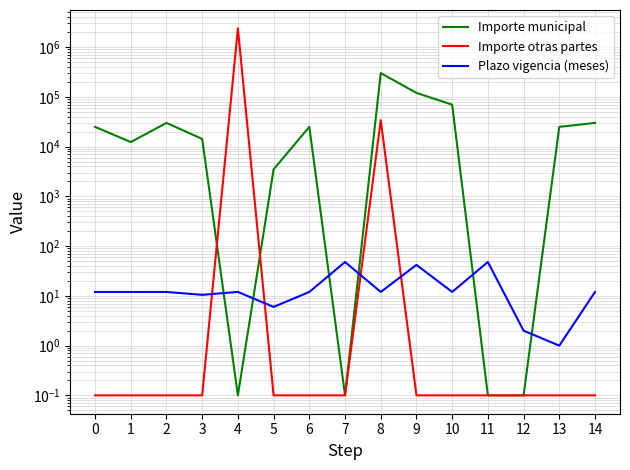

At which category is the sum across all series the highest?

4